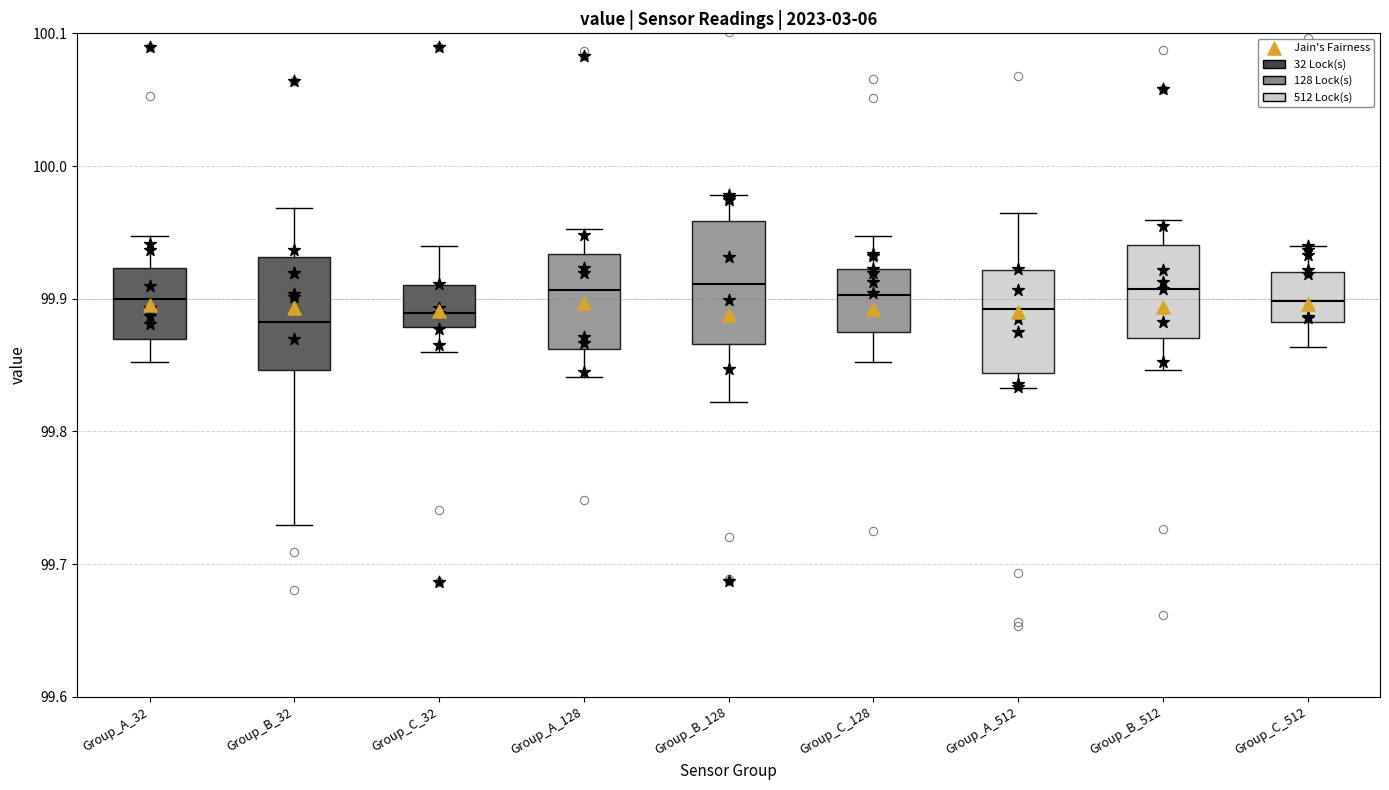

Reading left to right, transcribe this box plot: for each box, give where its median line is, the range the box spans, and where its two whiskers end, as read against the y-axis. The values are not printed on the chart, so give them approximately, as read against the axis.

Group_A_32: median 99.90, box 99.87 to 99.92, whiskers 99.85 to 99.95
Group_B_32: median 99.88, box 99.85 to 99.93, whiskers 99.73 to 99.97
Group_C_32: median 99.89, box 99.88 to 99.91, whiskers 99.86 to 99.94
Group_A_128: median 99.91, box 99.86 to 99.93, whiskers 99.84 to 99.95
Group_B_128: median 99.91, box 99.87 to 99.96, whiskers 99.82 to 99.98
Group_C_128: median 99.90, box 99.88 to 99.92, whiskers 99.85 to 99.95
Group_A_512: median 99.89, box 99.84 to 99.92, whiskers 99.83 to 99.96
Group_B_512: median 99.91, box 99.87 to 99.94, whiskers 99.85 to 99.96
Group_C_512: median 99.90, box 99.88 to 99.92, whiskers 99.86 to 99.94